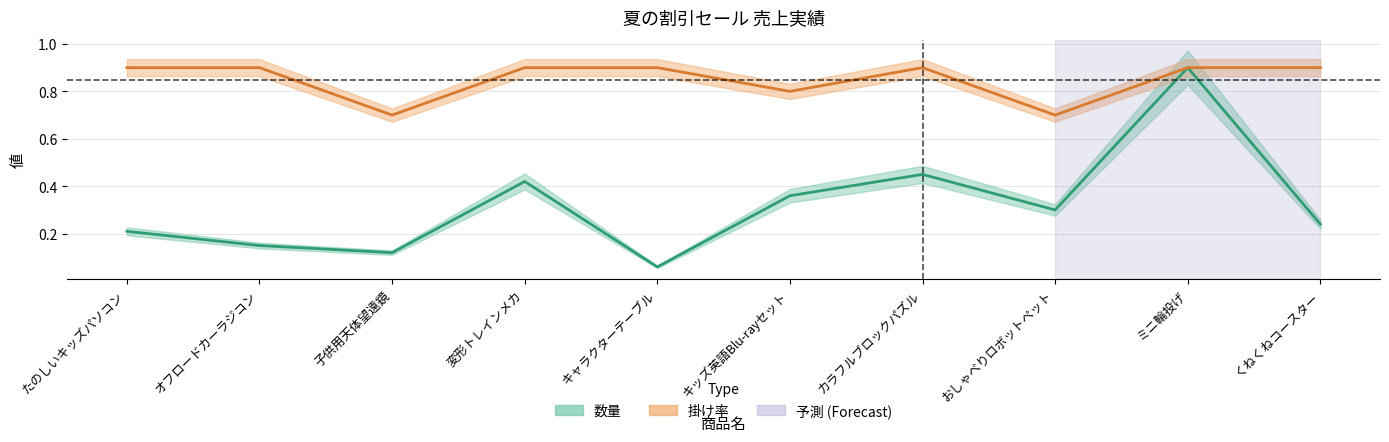

What is the difference between the maximum and second lowest values in the 数量 series?

0.8